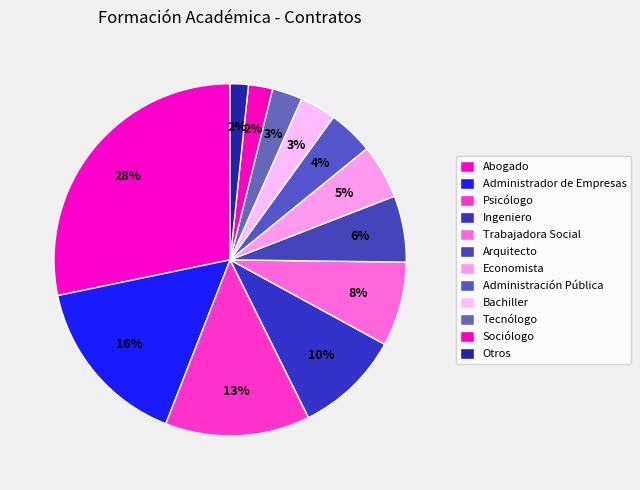

The Psicólogo slice represents 13% of the pie. True or false?

True